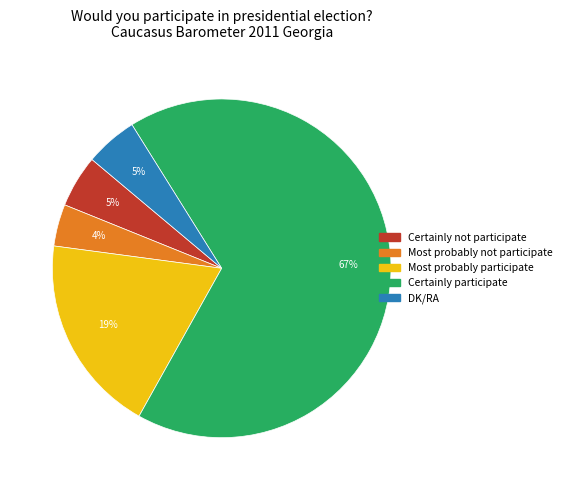

Is there any slice that represents more than half of the pie?

Yes